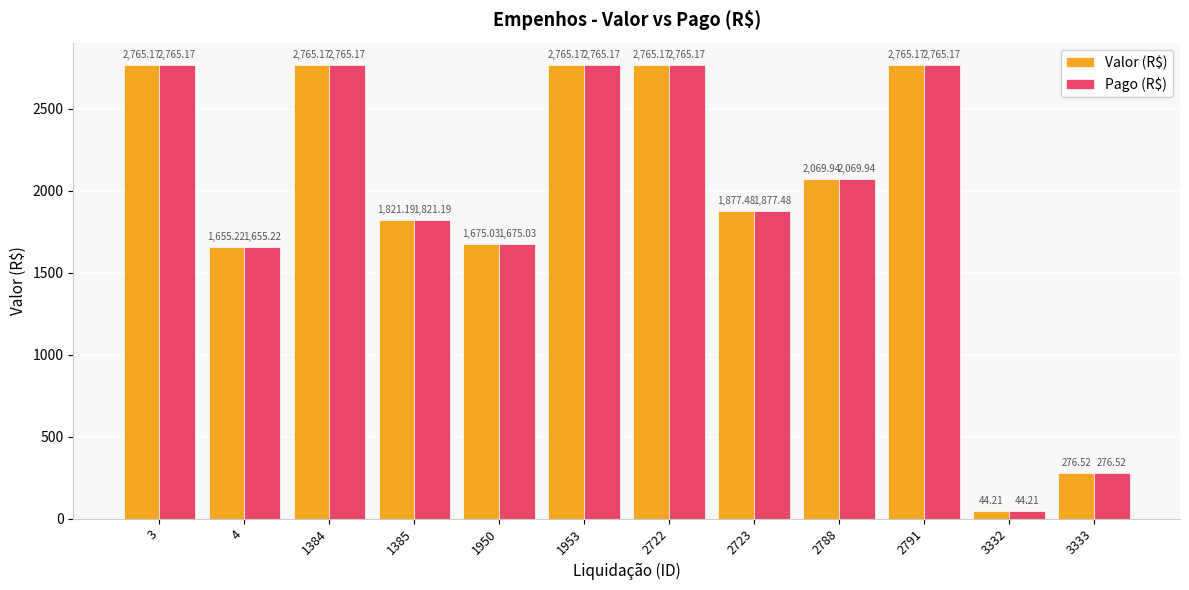

Reading left to right, extract all data points from this chart.

Valor (R$): 2765.2	1655.2	2765.2	1821.2	1675.0	2765.2	2765.2	1877.5	2069.9	2765.2	44.2	276.5
Pago (R$): 2765.2	1655.2	2765.2	1821.2	1675.0	2765.2	2765.2	1877.5	2069.9	2765.2	44.2	276.5